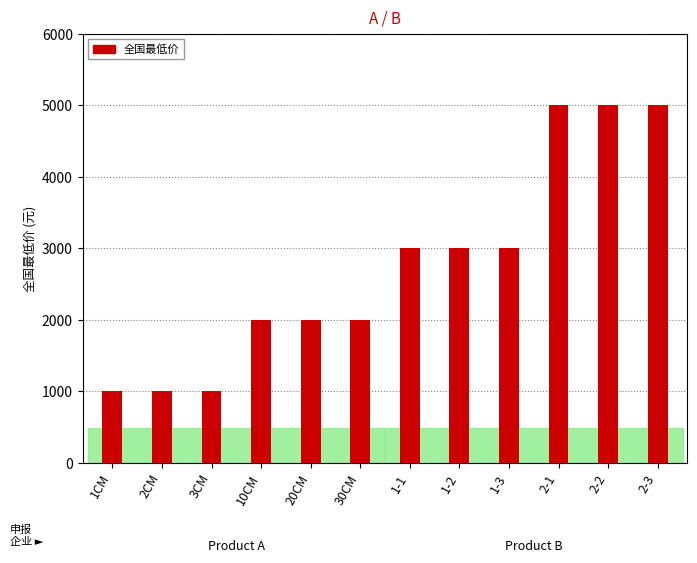

List the labels in order of value, largest first.

2-1, 2-2, 2-3, 1-1, 1-2, 1-3, 10CM, 20CM, 30CM, 1CM, 2CM, 3CM